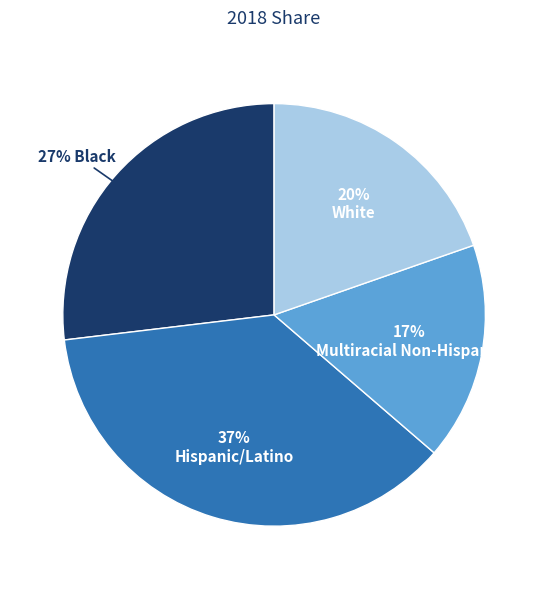

Count the number of slices in the pie.

4